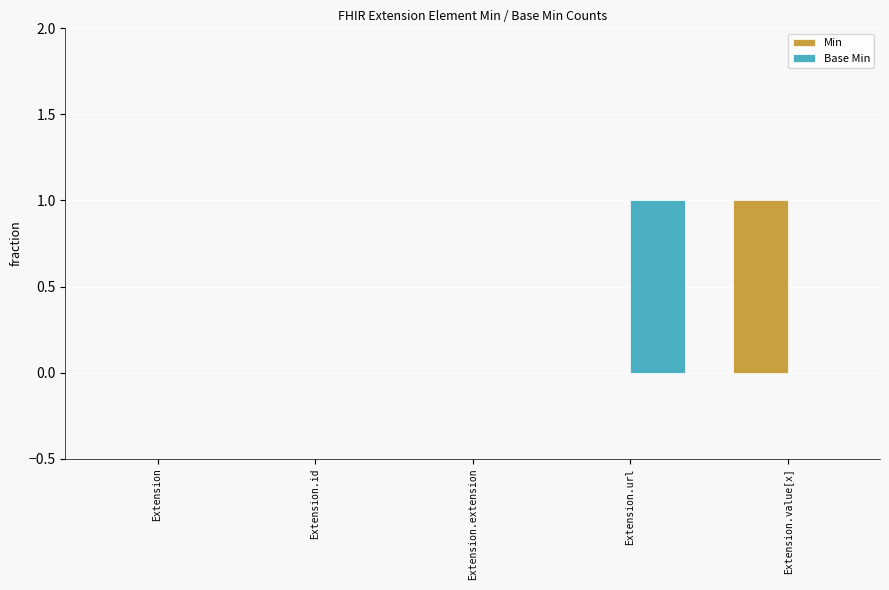

Which series changed the most between Extension.id and Extension.value[x]?

Min